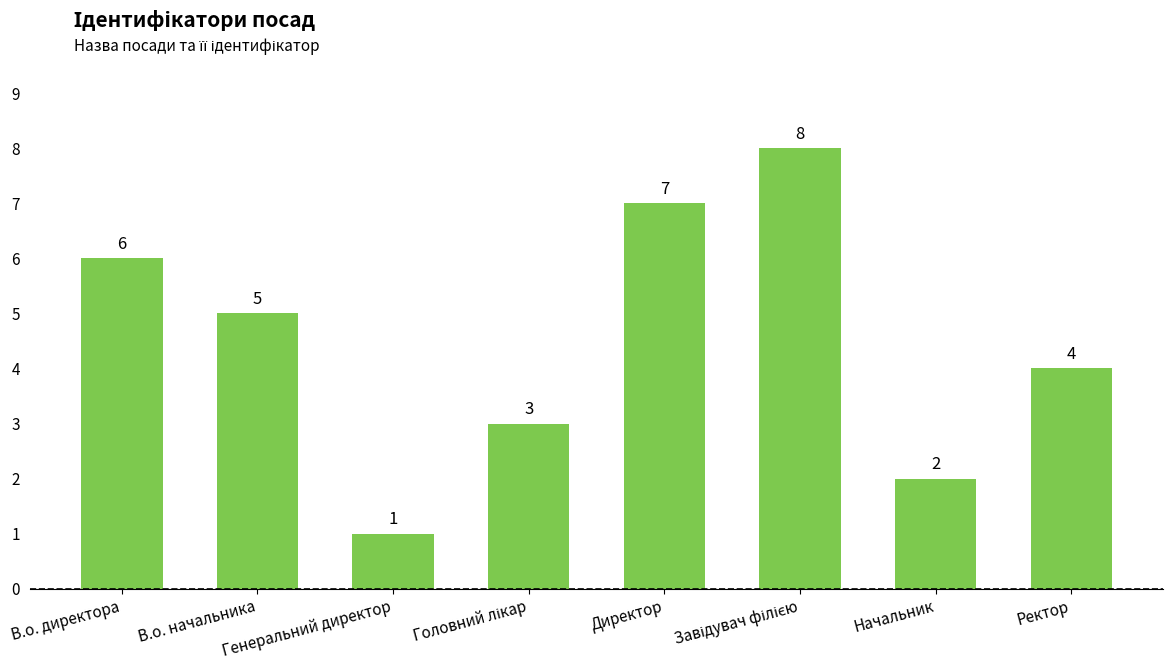

Count the values in the range 3 to 7.

5